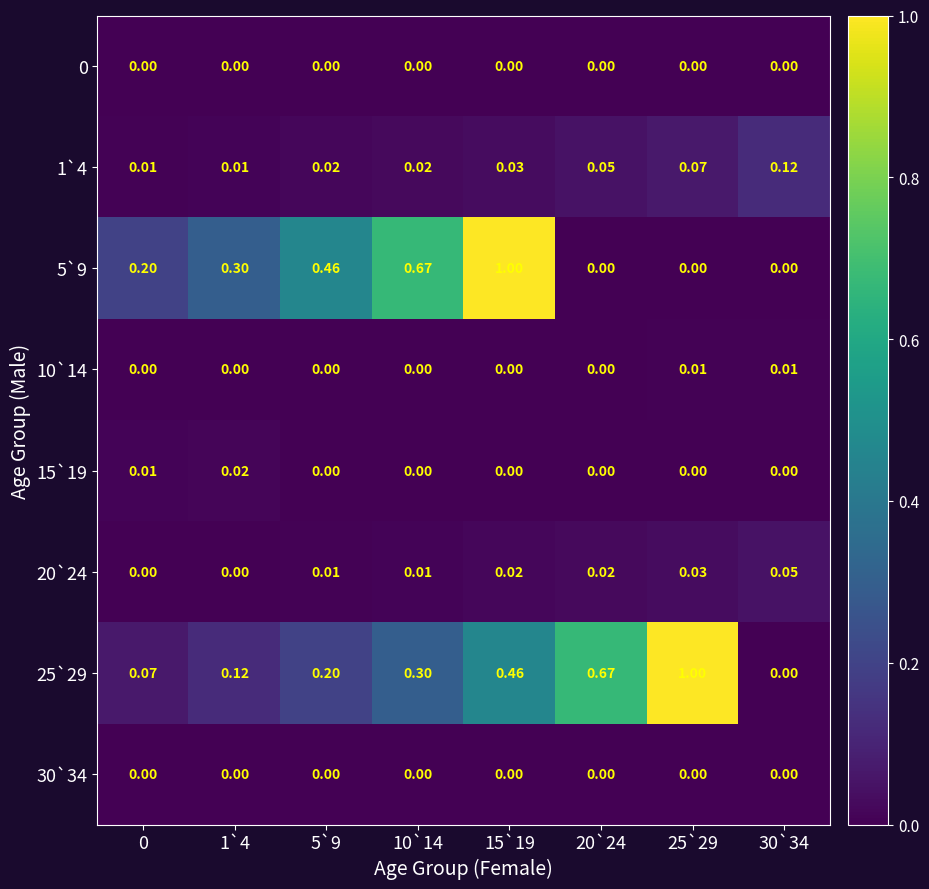

Is the value of 15`19 at 15`19 greater than the value of 5`9 at 10`14?

No